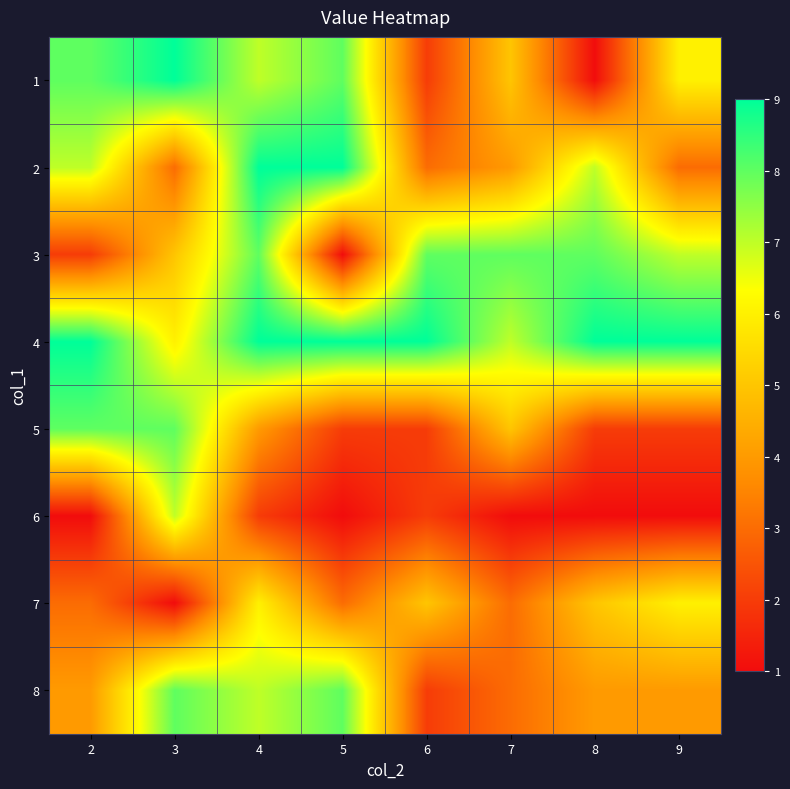

Between 4 and 3, which is larger?

3